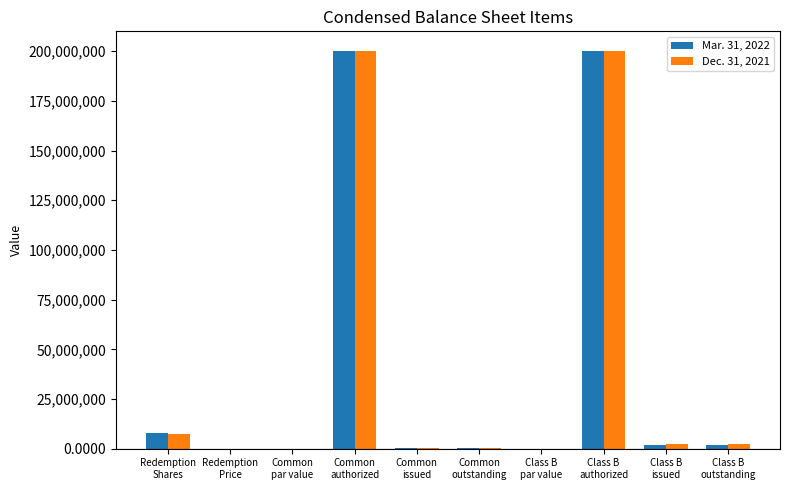

Where is Dec. 31, 2021 nearest to the value 100000000?

Redemption
Shares